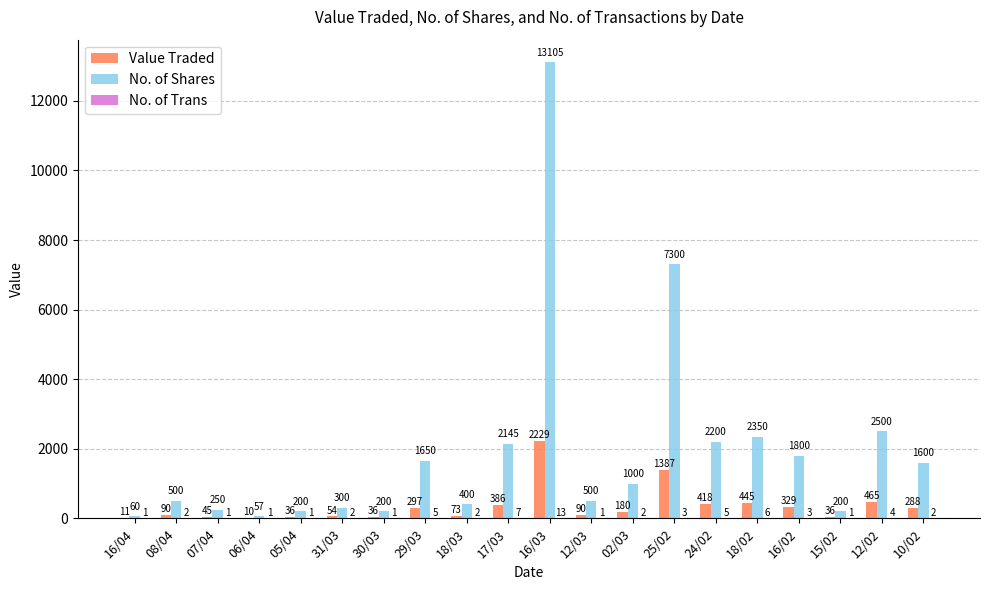

What is the highest value of the Value Traded series?

2229